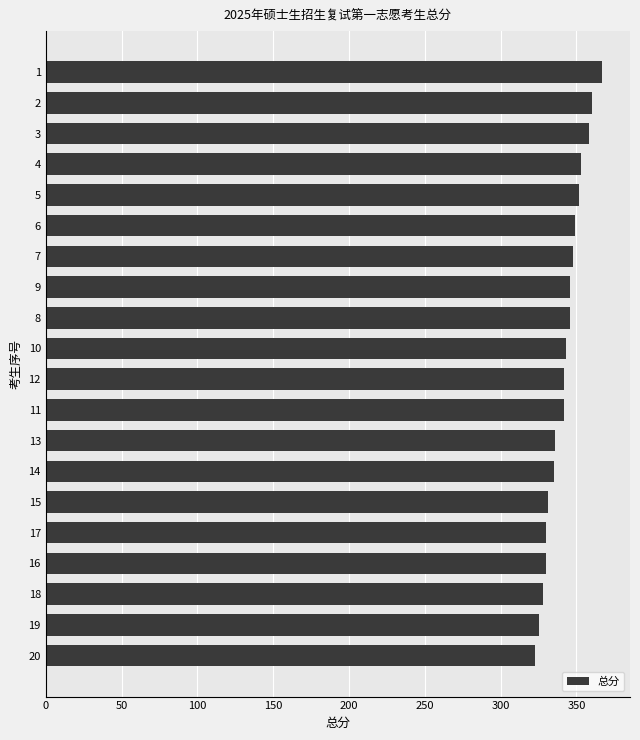

Which label corresponds to the largest value in the chart?

1